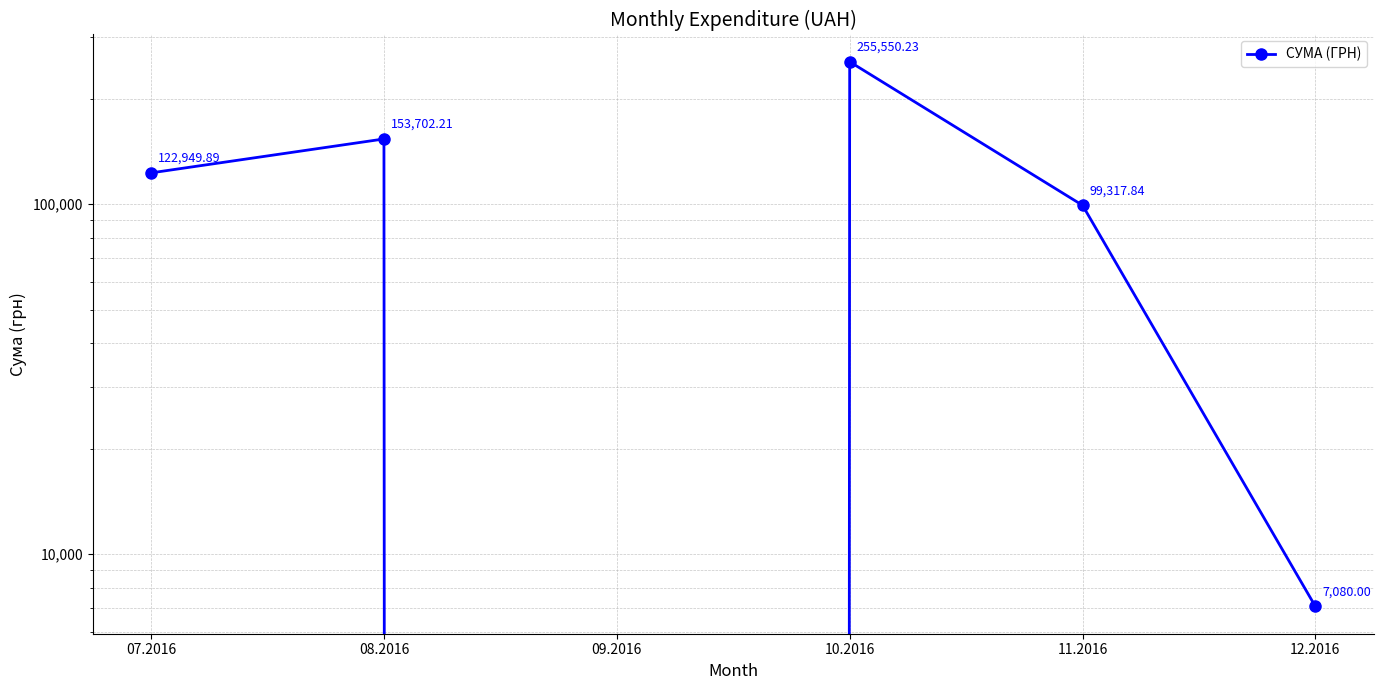

True or false: there are more than 0 points higher than both neighbors.

True